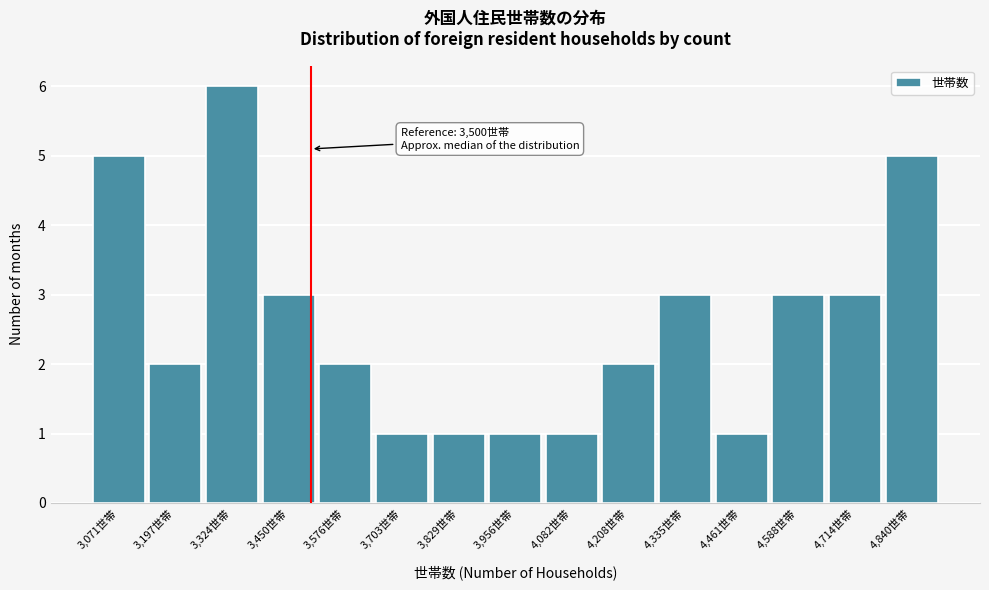

Over which range of the x-axis is the bar tallest?

3260 to 3380